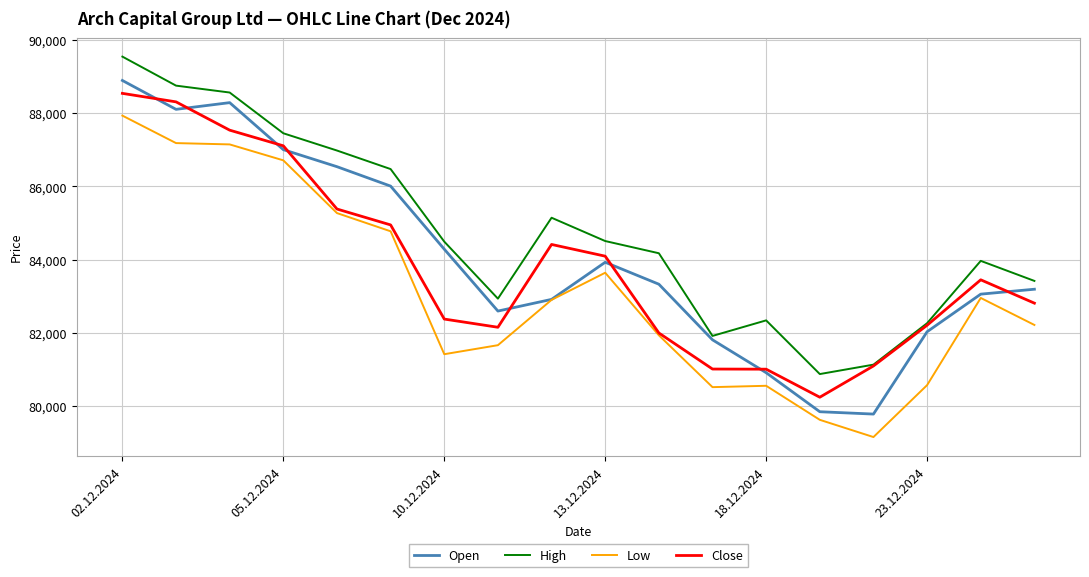

How many categories are shown in the chart?

18